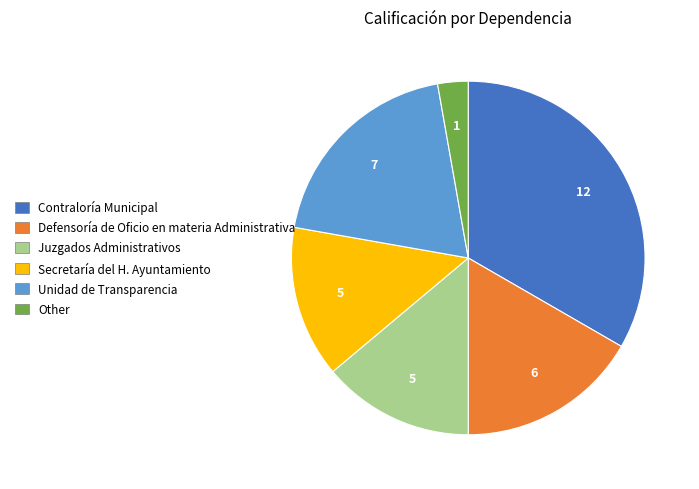

True or false: Juzgados Administrativos accounts for 14% of the total.

True